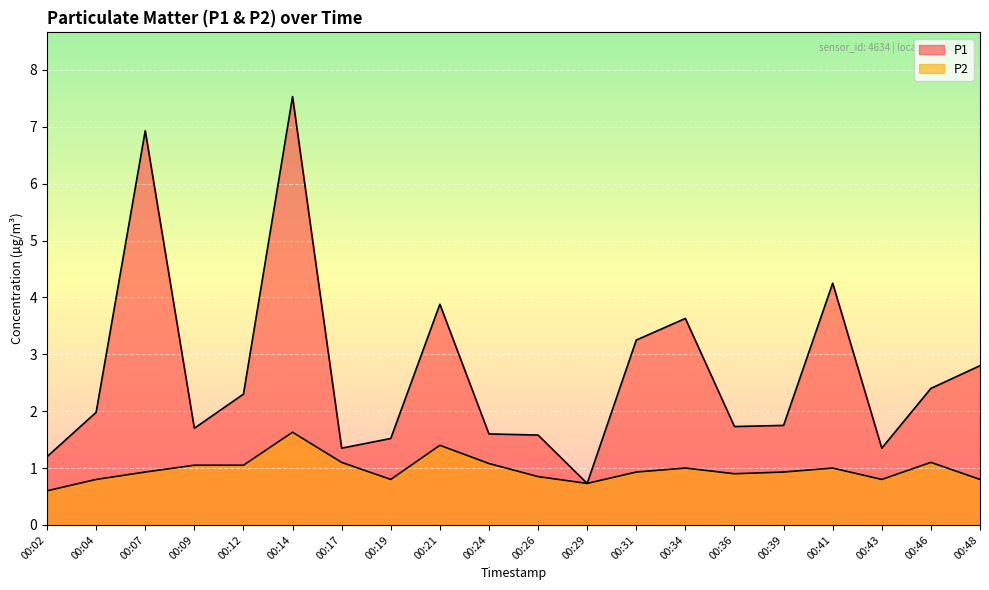

How many lines are shown in the chart?

2